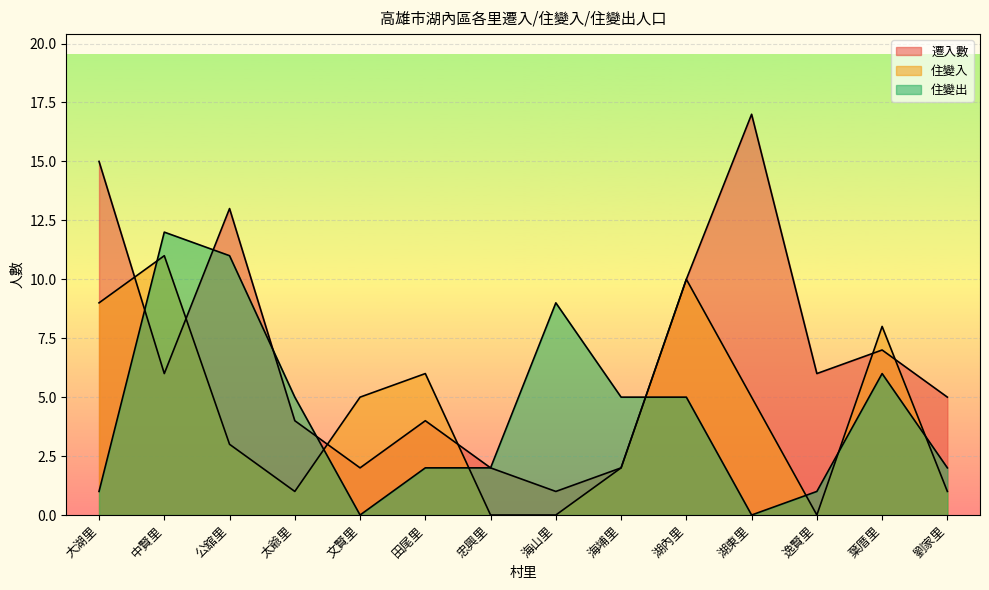

What is the difference between the maximum and minimum values in the 遷入數 series?

16